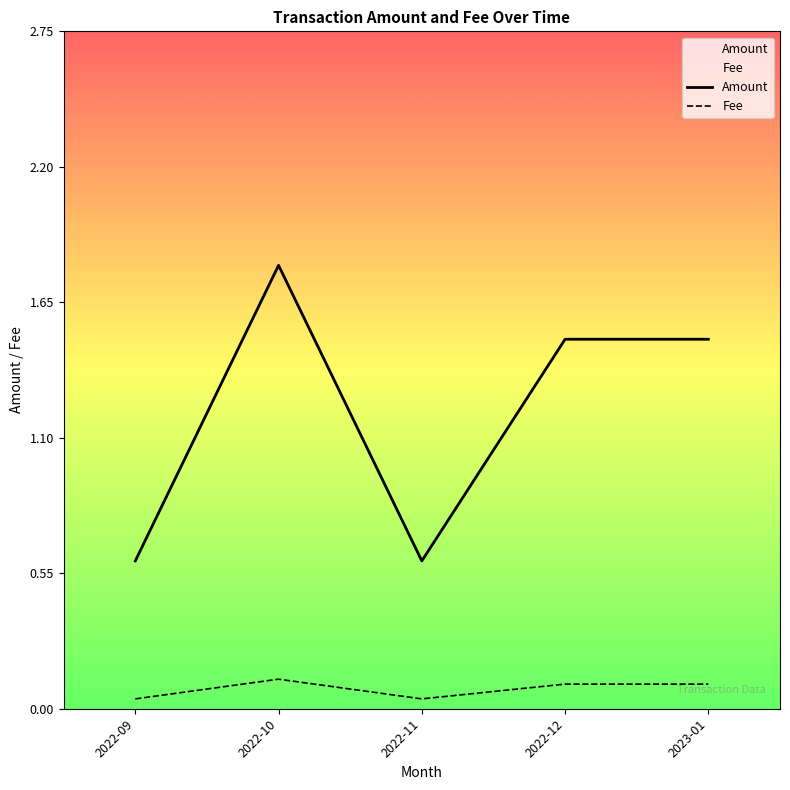

Rank the series by their maximum value, from lowest to highest.

Fee, Amount